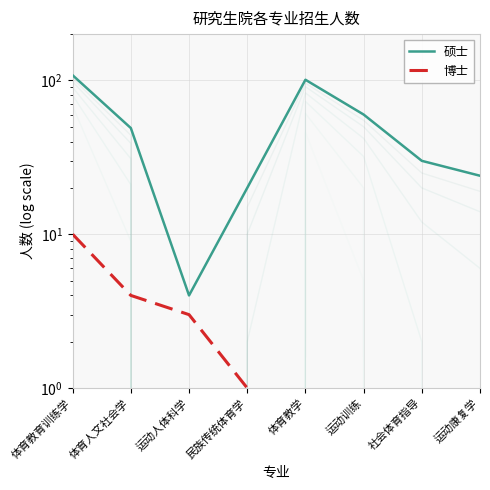

What is the difference between the maximum and minimum values in the 硕士 series?

104.0